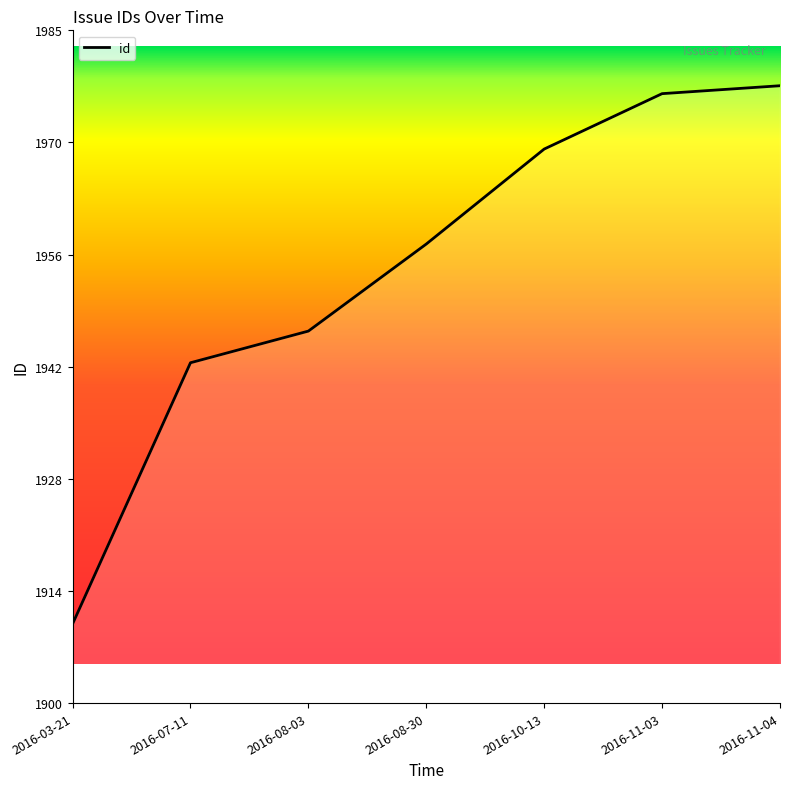

Reading right to left, what are all the values shown in this chart?

1978	1977	1970	1958	1947	1943	1910